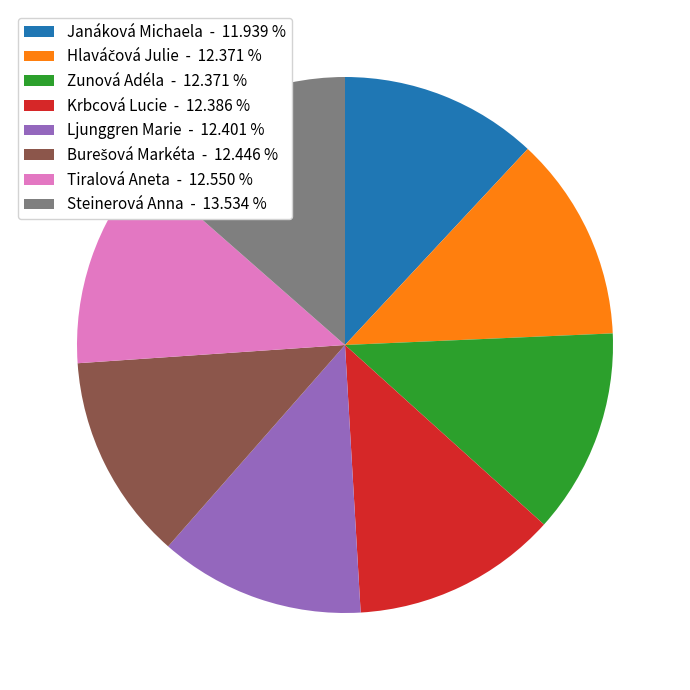

Is there a majority slice in this chart?

No